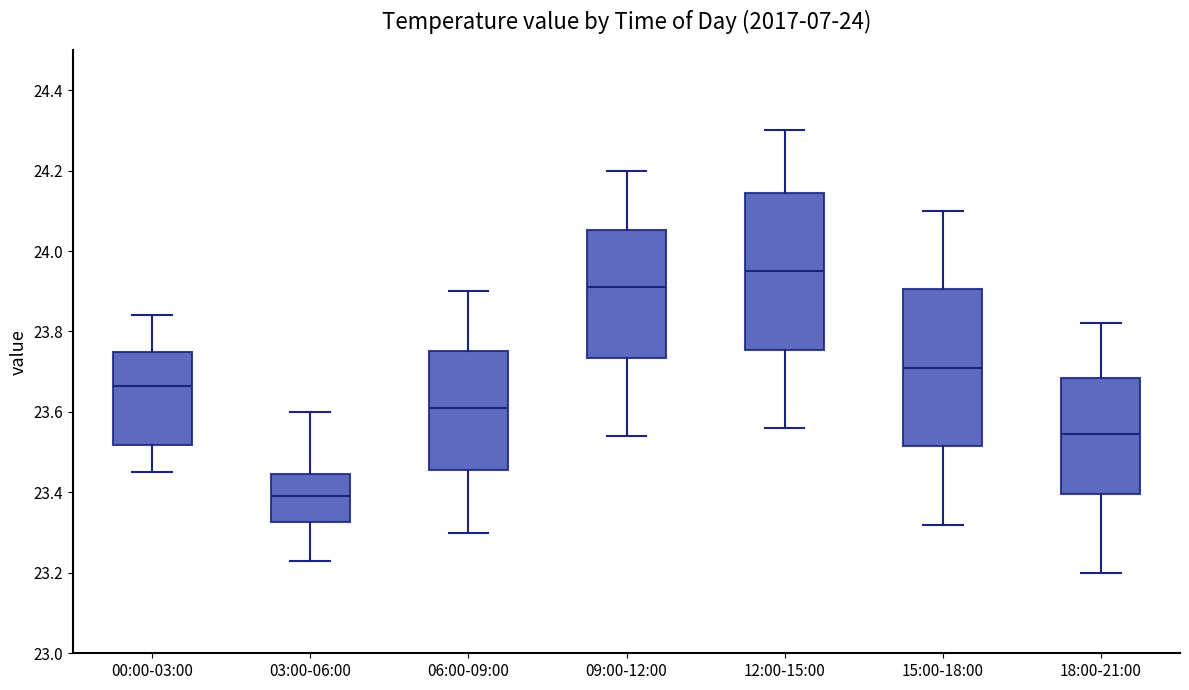

Reading left to right, transcribe this box plot: for each box, give where its median line is, the range the box spans, and where its two whiskers end, as read against the y-axis. The values are not printed on the chart, so give them approximately, as read against the axis.

00:00-03:00: median 23.66, box 23.52 to 23.76, whiskers 23.46 to 23.84
03:00-06:00: median 23.40, box 23.32 to 23.44, whiskers 23.24 to 23.60
06:00-09:00: median 23.62, box 23.46 to 23.76, whiskers 23.30 to 23.90
09:00-12:00: median 23.92, box 23.74 to 24.06, whiskers 23.54 to 24.20
12:00-15:00: median 23.96, box 23.76 to 24.14, whiskers 23.56 to 24.30
15:00-18:00: median 23.72, box 23.52 to 23.90, whiskers 23.32 to 24.10
18:00-21:00: median 23.54, box 23.40 to 23.68, whiskers 23.20 to 23.82